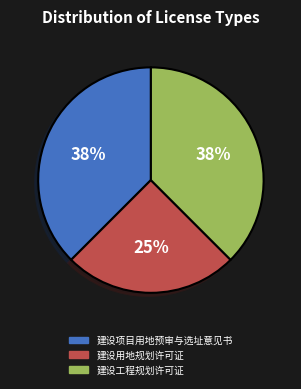

Which category has the smallest portion of the pie?

建设用地规划许可证